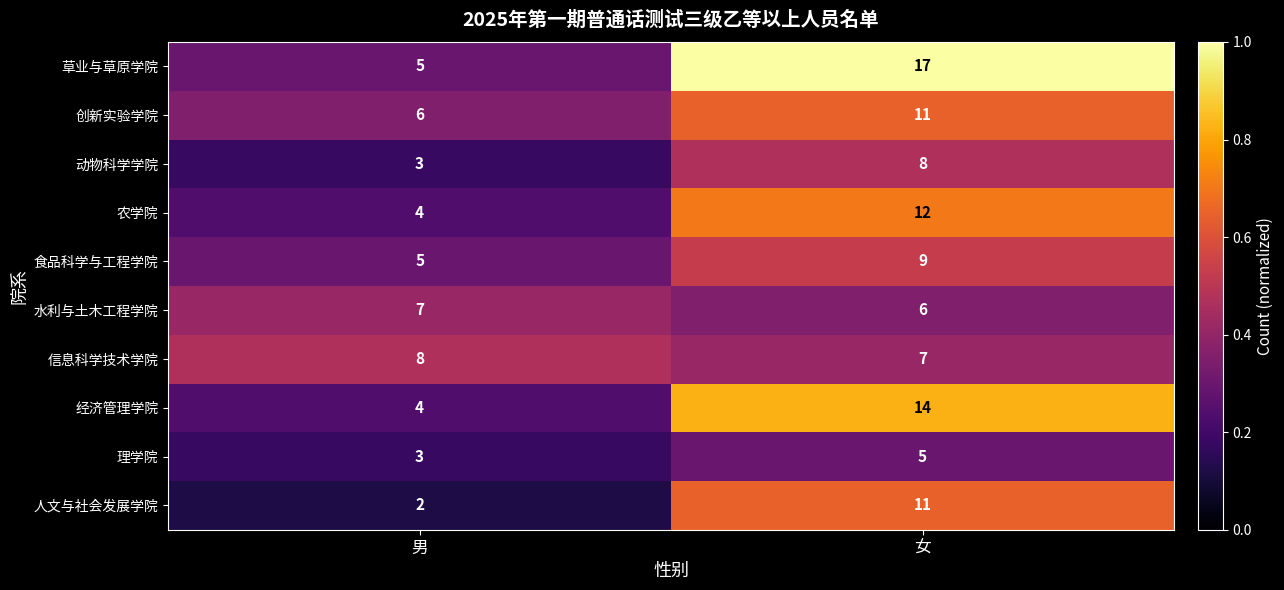

Reading right to left, extract all data points from this chart.

草业与草原学院: 女=17	男=5
创新实验学院: 女=11	男=6
动物科学学院: 女=8	男=3
农学院: 女=12	男=4
食品科学与工程学院: 女=9	男=5
水利与土木工程学院: 女=6	男=7
信息科学技术学院: 女=7	男=8
经济管理学院: 女=14	男=4
理学院: 女=5	男=3
人文与社会发展学院: 女=11	男=2